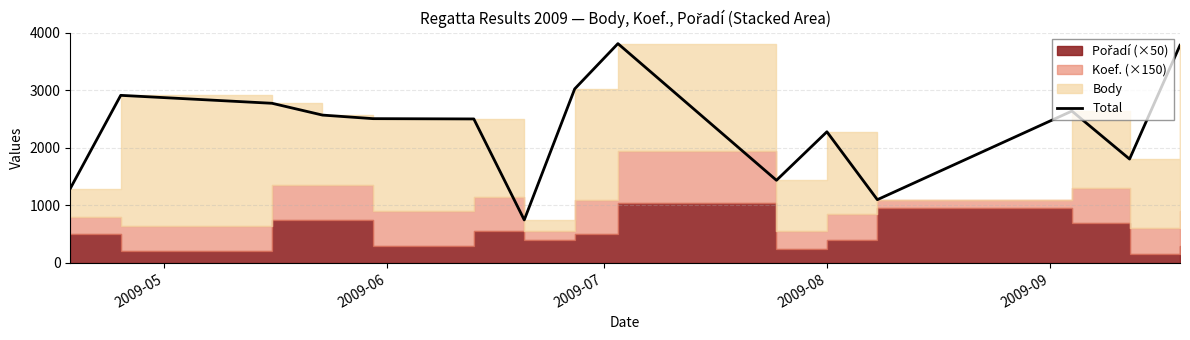

The value at 2009-09 is 2508. True or false?

True